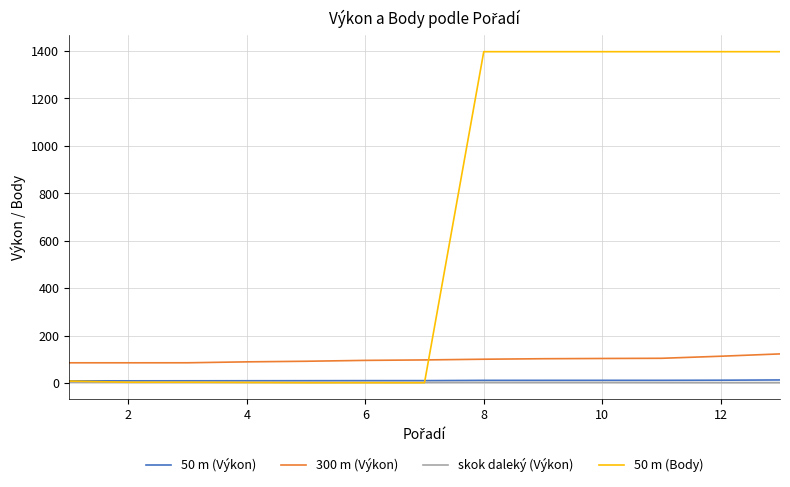

What are all the series names shown in the legend?

50 m (Výkon), 300 m (Výkon), skok daleký (Výkon), 50 m (Body)